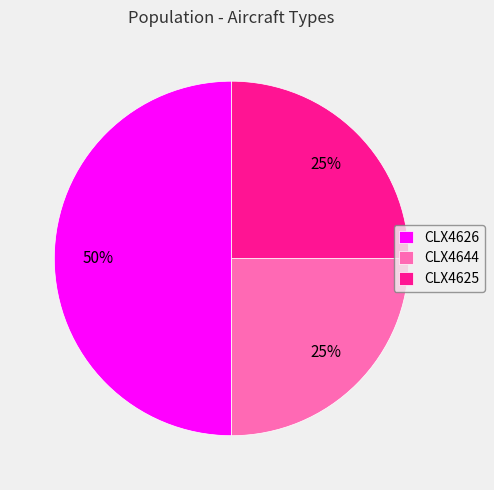

To the nearest percent, what is the combined percentage of CLX4625 and CLX4626?

75%